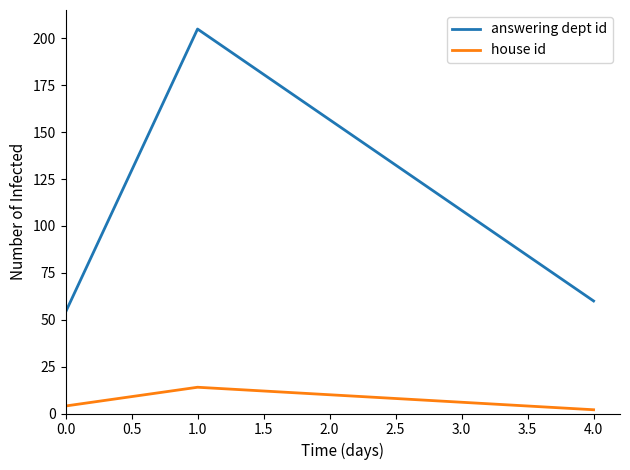

What is the difference between the maximum and minimum values in the house id series?

12